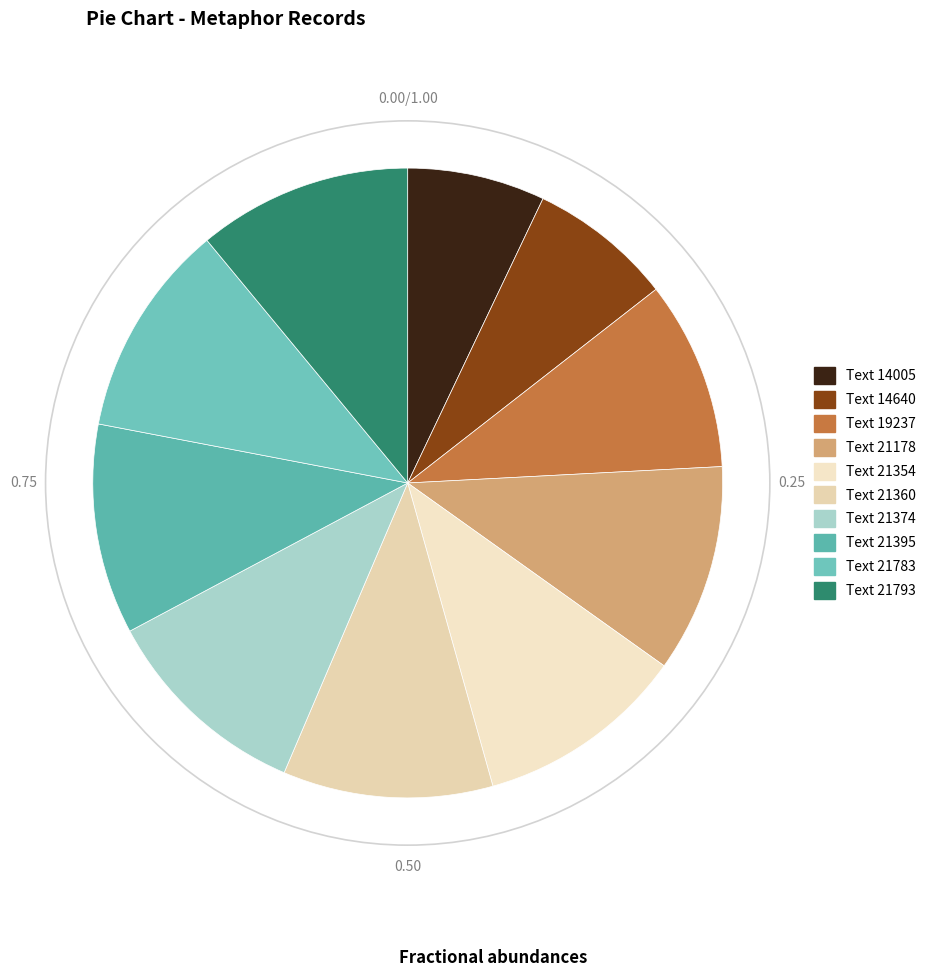

Combined, do Text 21178 and Text 21395 account for over 50%?

No